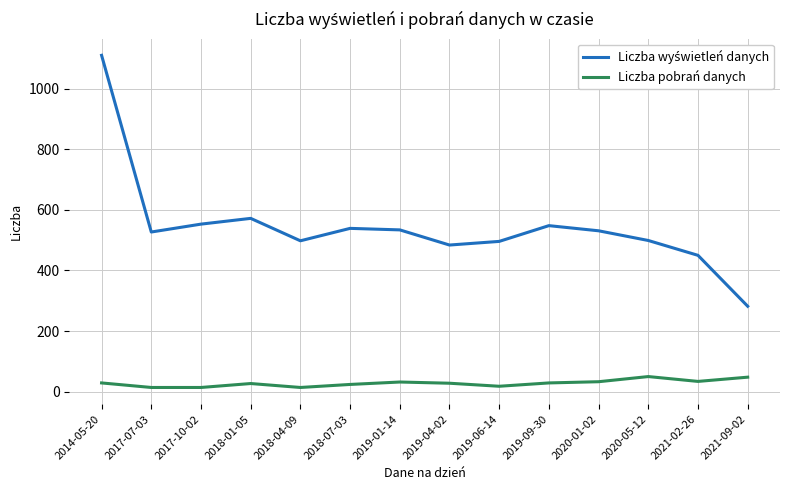

At which category is the sum across all series the highest?

2014-05-20